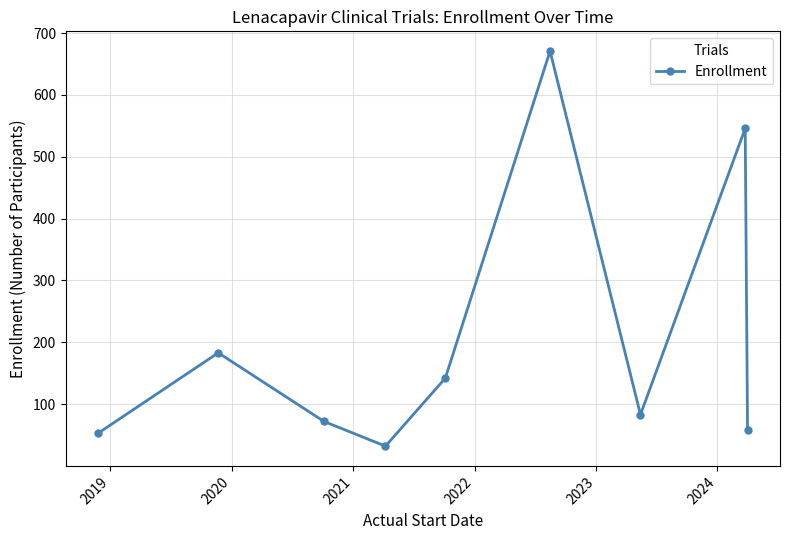

What is the greatest value displayed?

671